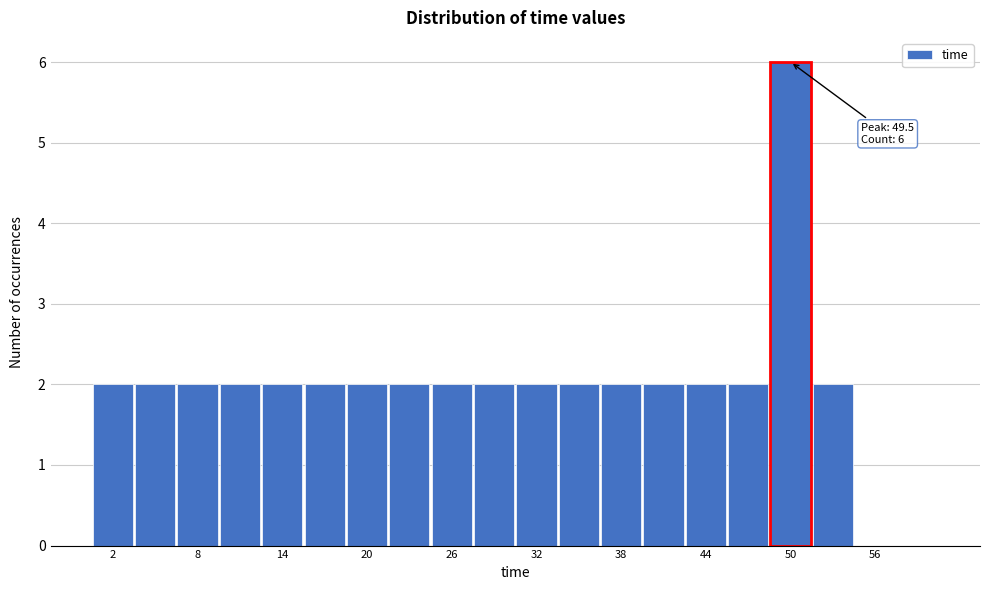

Read against the x-axis, roughly where is the centre of the tallest bar?

50